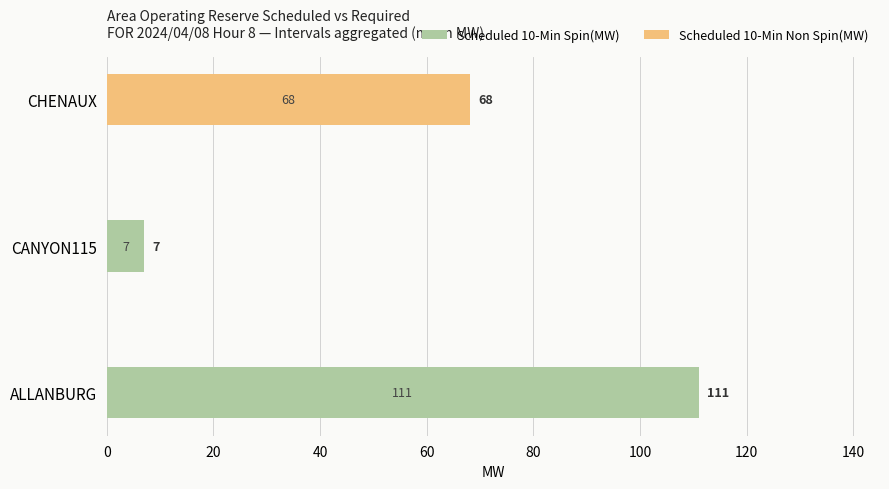

What is the sum of all Scheduled 10-Min Spin(MW) values?

118.0